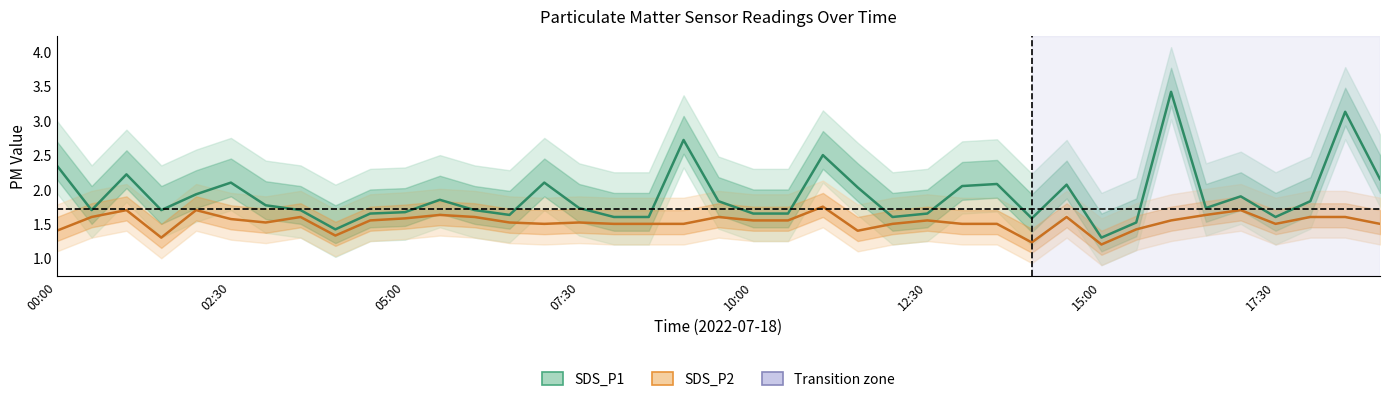

At which category does the chart reach its peak across all series?

32